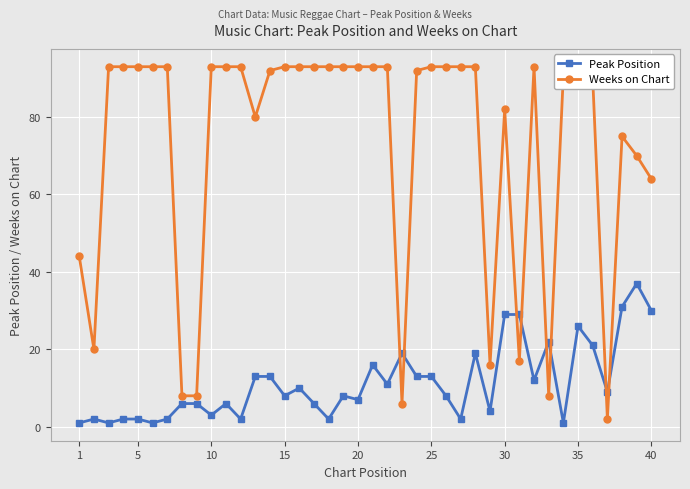

Which series has the largest total across all categories?

Weeks on Chart